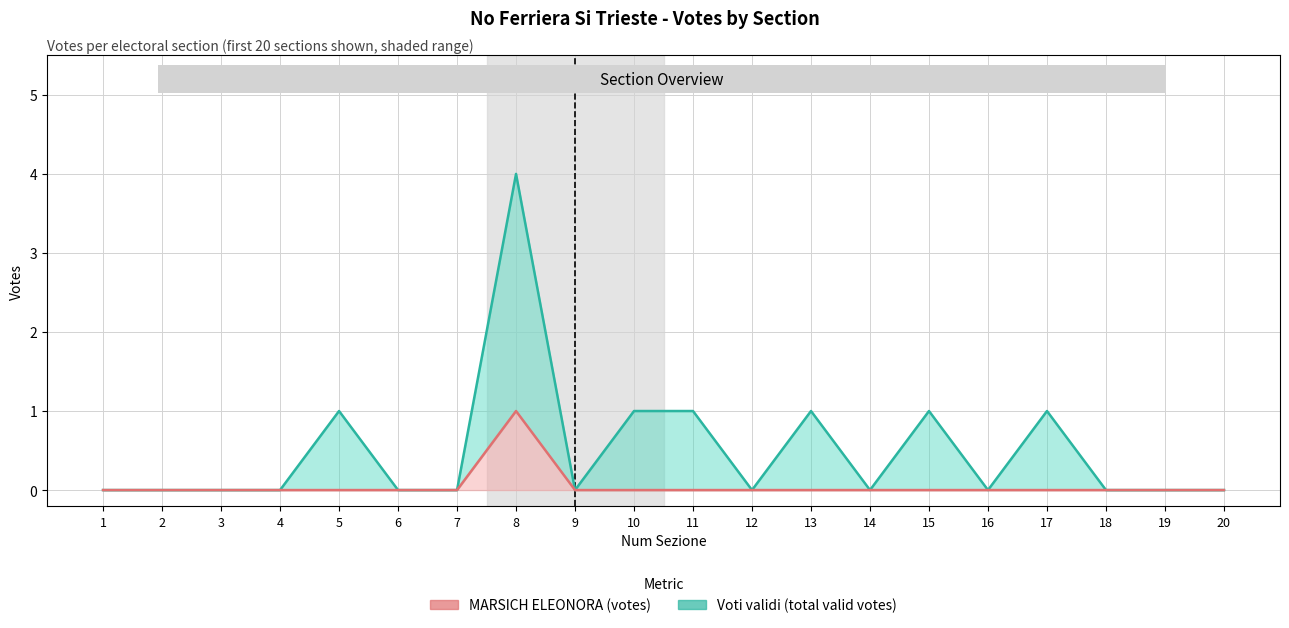

What is the greatest value displayed?

4